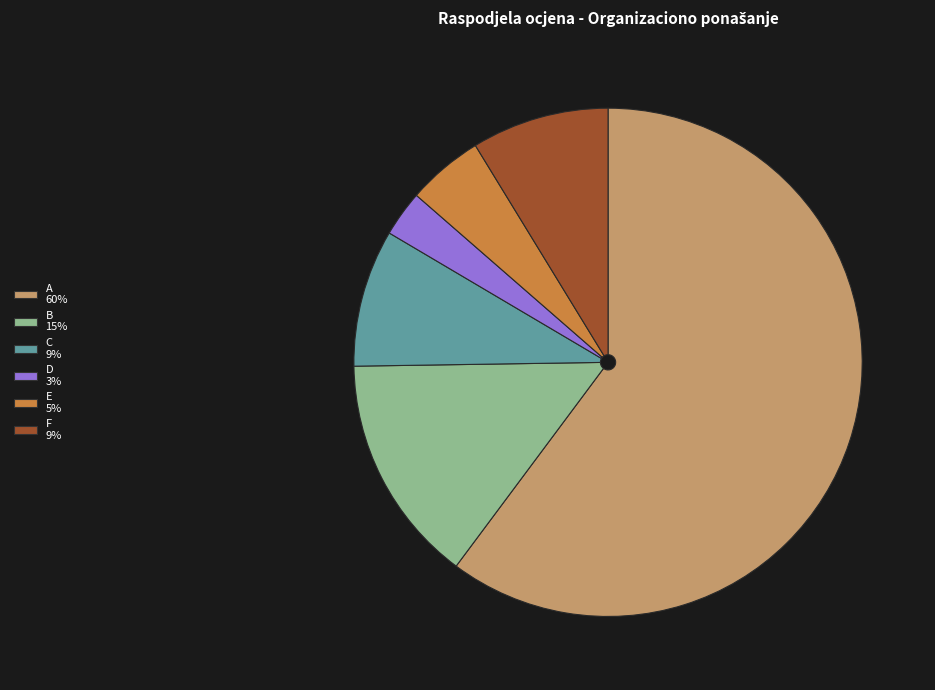

Is the sum of B 15% and D 3% greater than half?

No